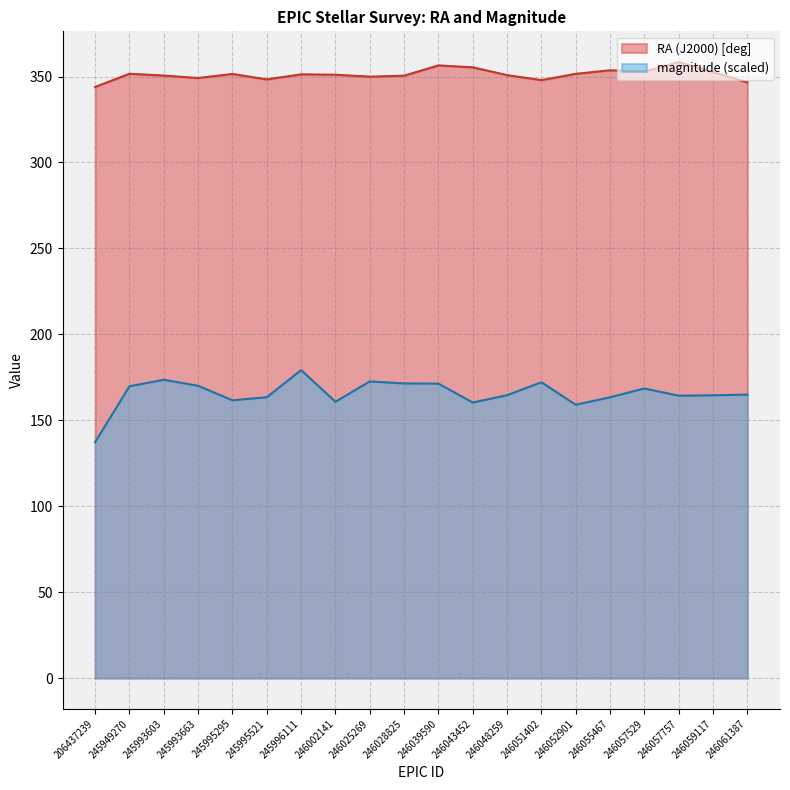

Reading right to left, extract all data points from this chart.

RA (J2000) [deg]: 346.6	352.6	358.4	352.9	353.6	351.6	347.9	350.8	355.3	356.5	350.5	349.9	351.0	351.3	348.3	351.5	349.1	350.5	351.6	343.9
magnitude: 164.9	164.5	164.3	168.5	163.3	159.0	172.1	164.6	160.3	171.3	171.4	172.6	160.7	179.2	163.4	161.6	170.0	173.5	169.7	137.3